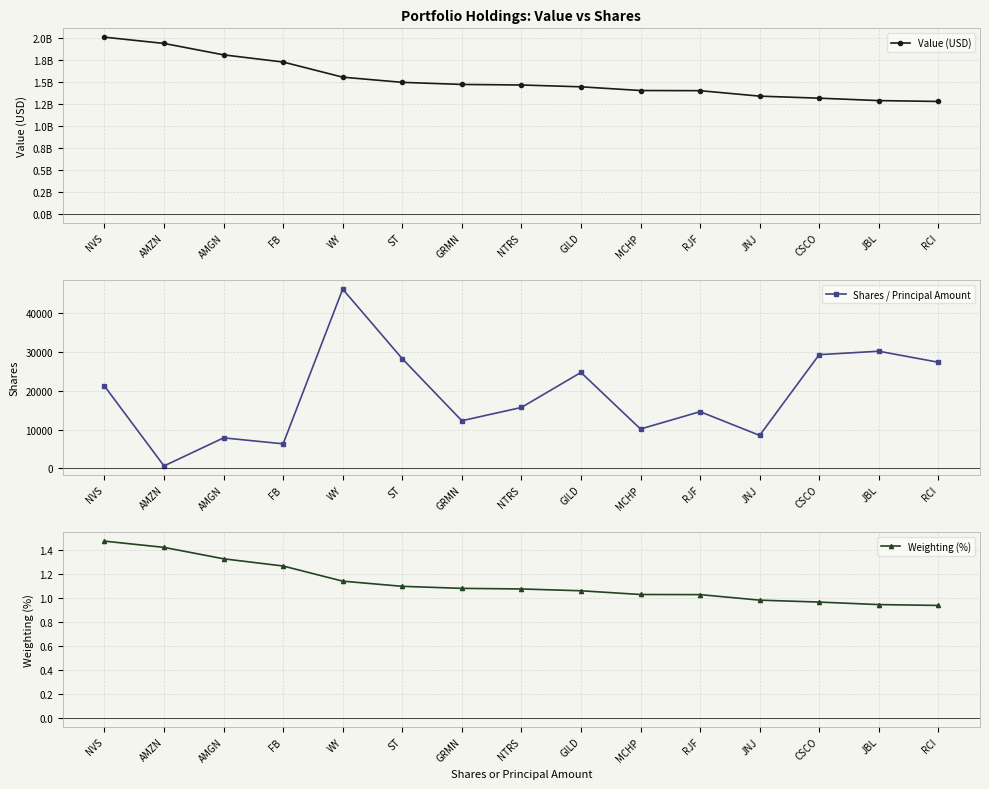

What is the approximate value of Shares / Principal Amount at GRMN?

12280